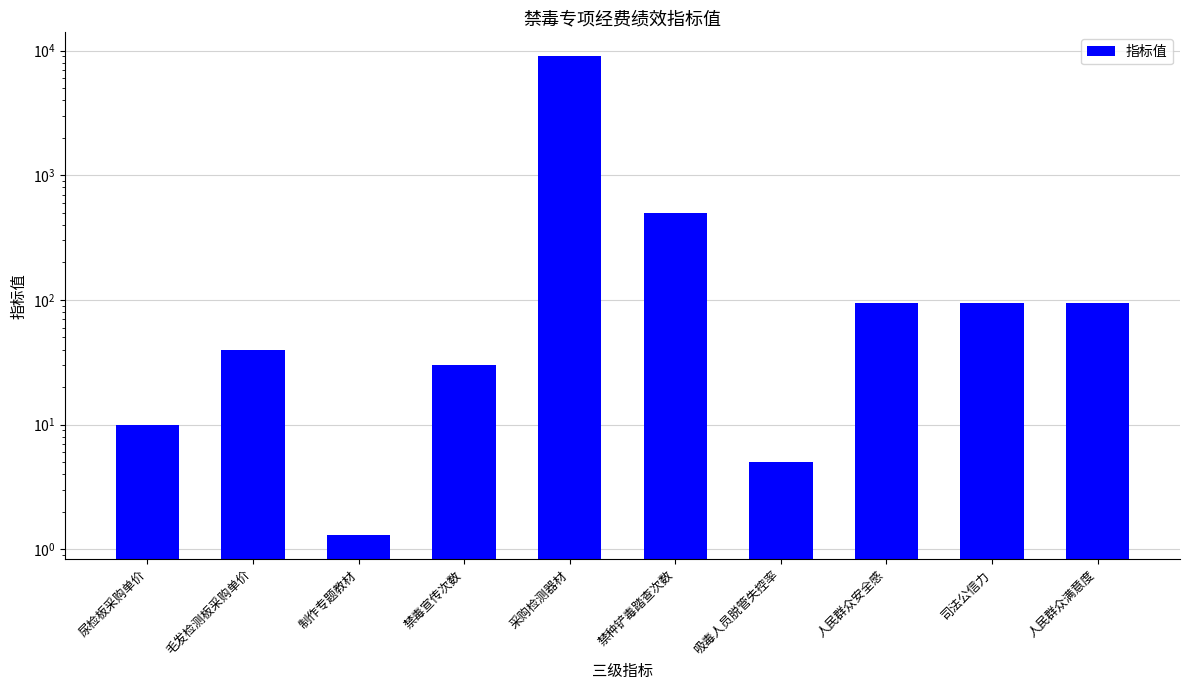

What is the label of the 4th bar from the right?

吸毒人员脱管失控率